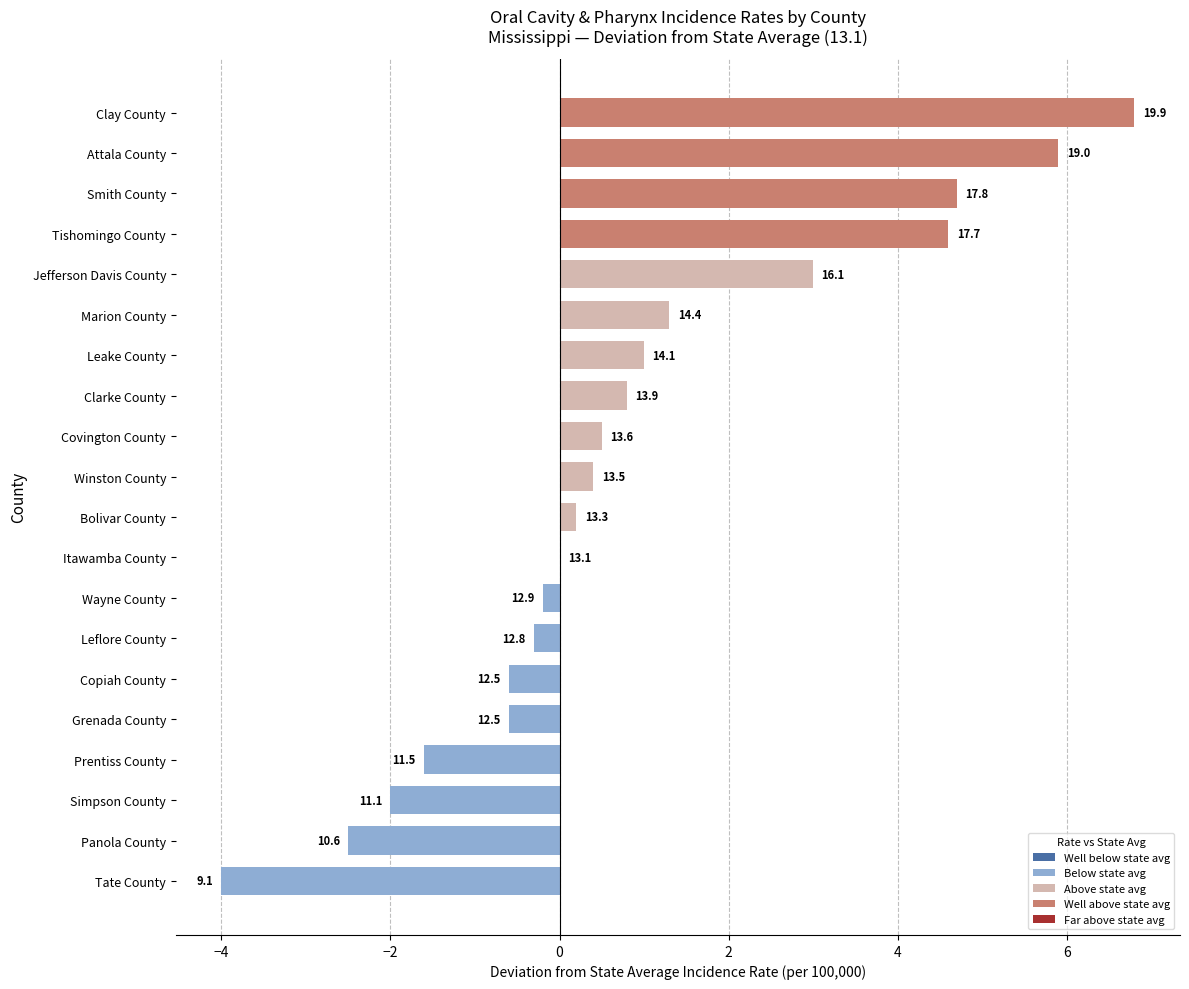

At which category does the chart reach its peak across all series?

Clay County